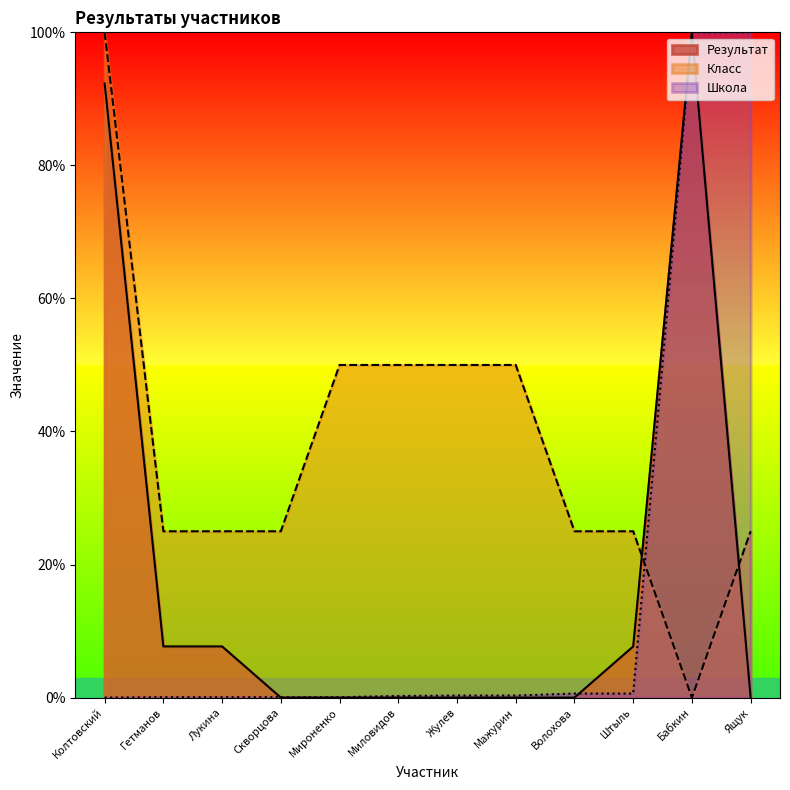

Reading left to right, list all the values displayed in this chart.

Результат: Колтовский=92.3	Гетманов=7.7	Лукина=7.7	Скворцова=0.0	Мироненко=0.0	Миловидов=0.0	Жулев=0.0	Мажурин=0.0	Волохова=0.0	Штыль=7.7	Бабкин=100.0	Ящук=0.0
Класс: Колтовский=100.0	Гетманов=25.0	Лукина=25.0	Скворцова=25.0	Мироненко=50.0	Миловидов=50.0	Жулев=50.0	Мажурин=50.0	Волохова=25.0	Штыль=25.0	Бабкин=0.0	Ящук=25.0
Школа: Колтовский=0.0	Гетманов=0.1	Лукина=0.1	Скворцова=0.1	Мироненко=0.1	Миловидов=0.2	Жулев=0.3	Мажурин=0.3	Волохова=0.6	Штыль=0.6	Бабкин=100.0	Ящук=100.0